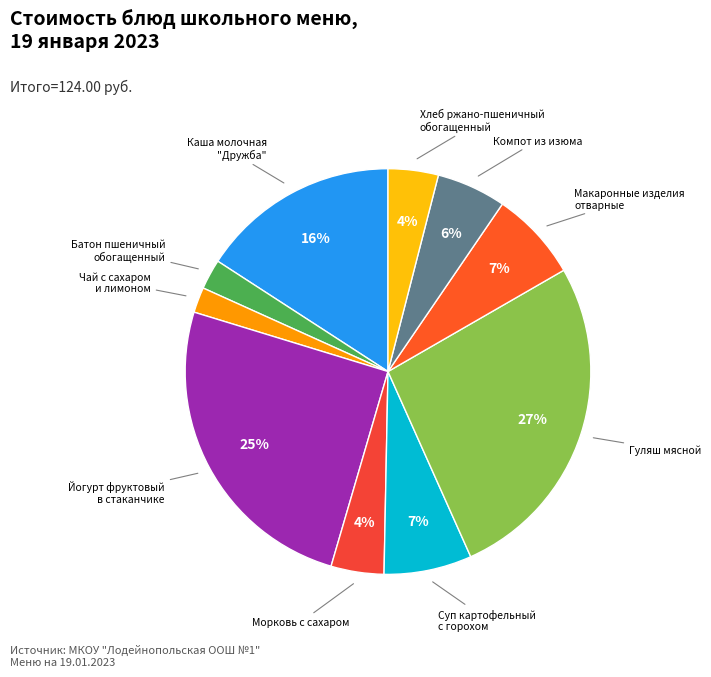

Count the number of slices in the pie.

10